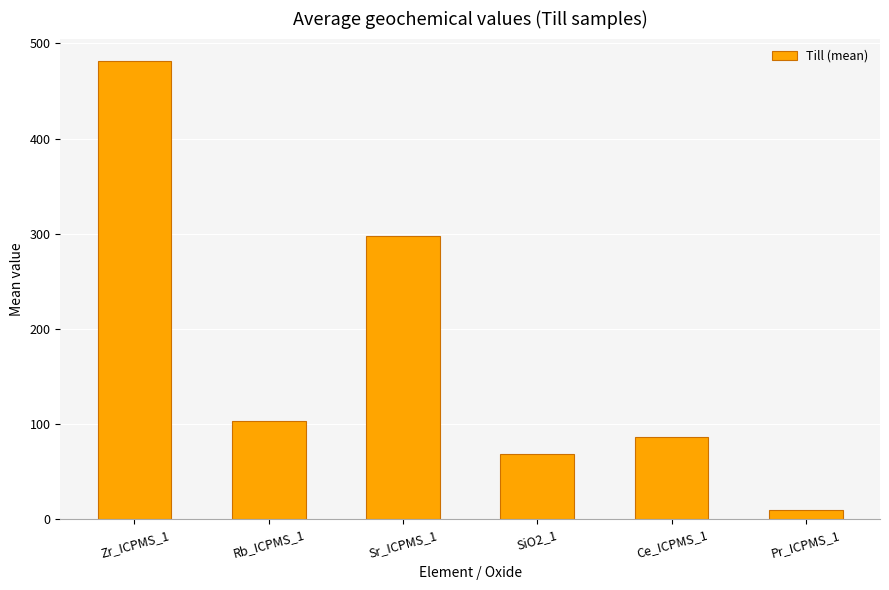

What position from the left is SiO2_1?

4